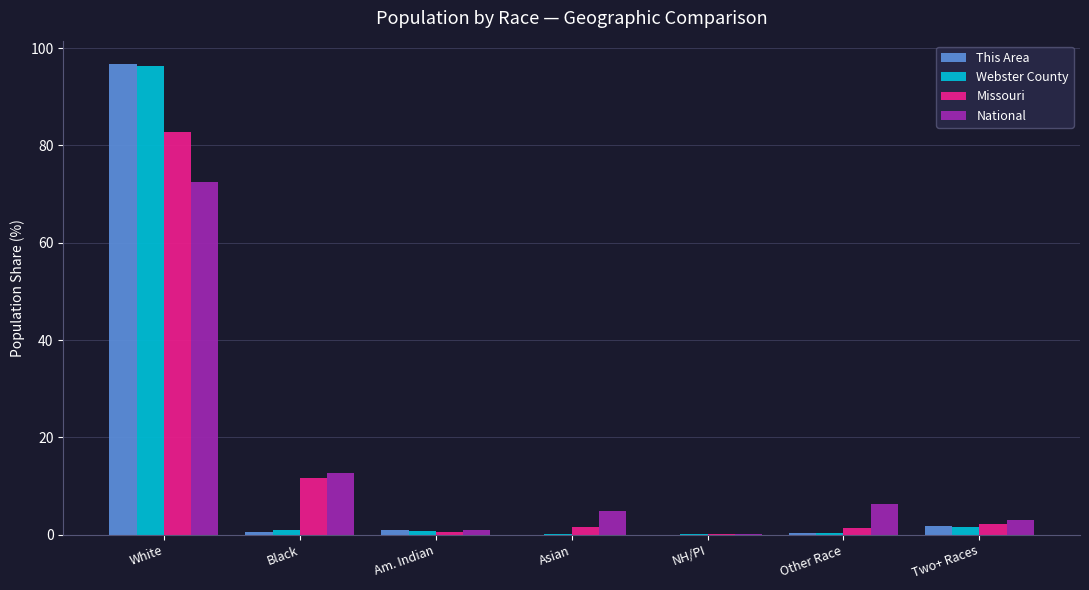

Is the value of National at Black greater than the value of Webster County at Asian?

Yes